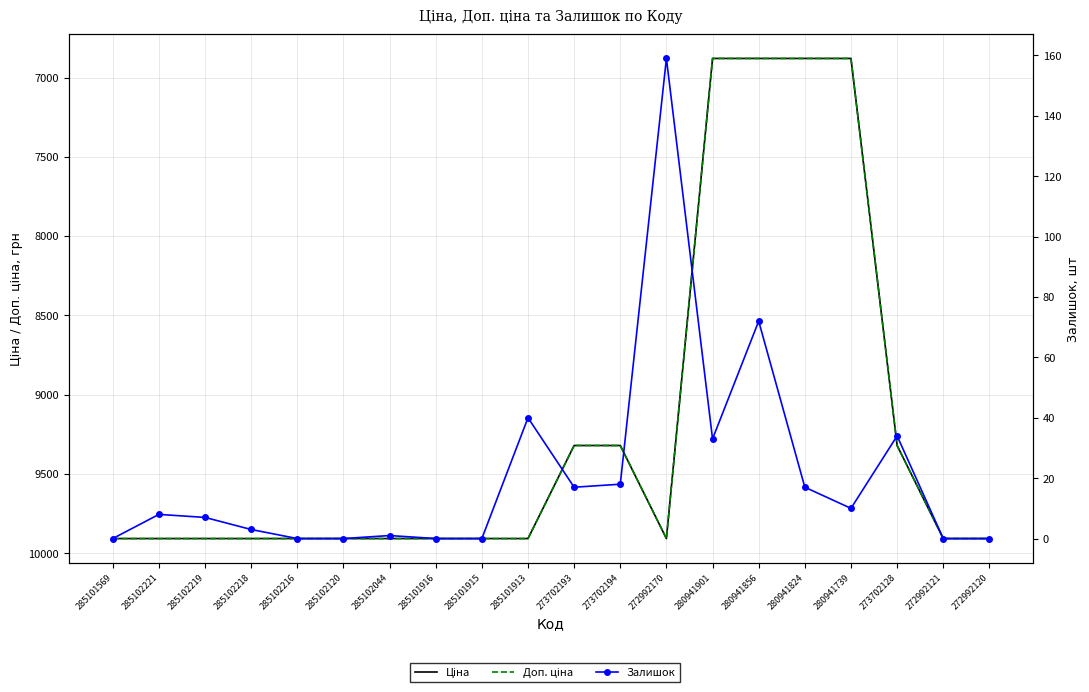

Reading left to right, extract all data points from this chart.

Ціна: 9908.5	9908.5	9908.5	9908.5	9908.5	9908.5	9908.5	9908.5	9908.5	9908.5	9321.4	9321.4	9908.5	6879.5	6879.5	6879.5	6879.5	9321.4	9908.5	9908.5
Доп. ціна: 9908.5	9908.5	9908.5	9908.5	9908.5	9908.5	9908.5	9908.5	9908.5	9908.5	9321.4	9321.4	9908.5	6879.5	6879.5	6879.5	6879.5	9321.4	9908.5	9908.5
Залишок: 0.0	8.0	7.0	3.0	0.0	0.0	1.0	0.0	0.0	40.0	17.0	18.0	159.0	33.0	72.0	17.0	10.0	34.0	0.0	0.0